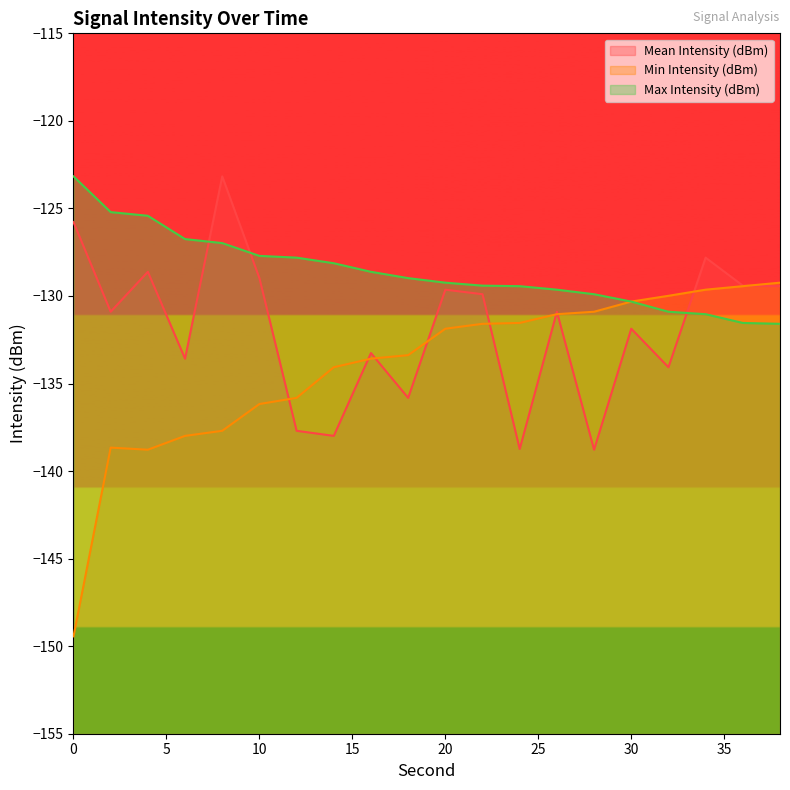

How many interior local peaks does the Min Intensity (dBm) series have?

1